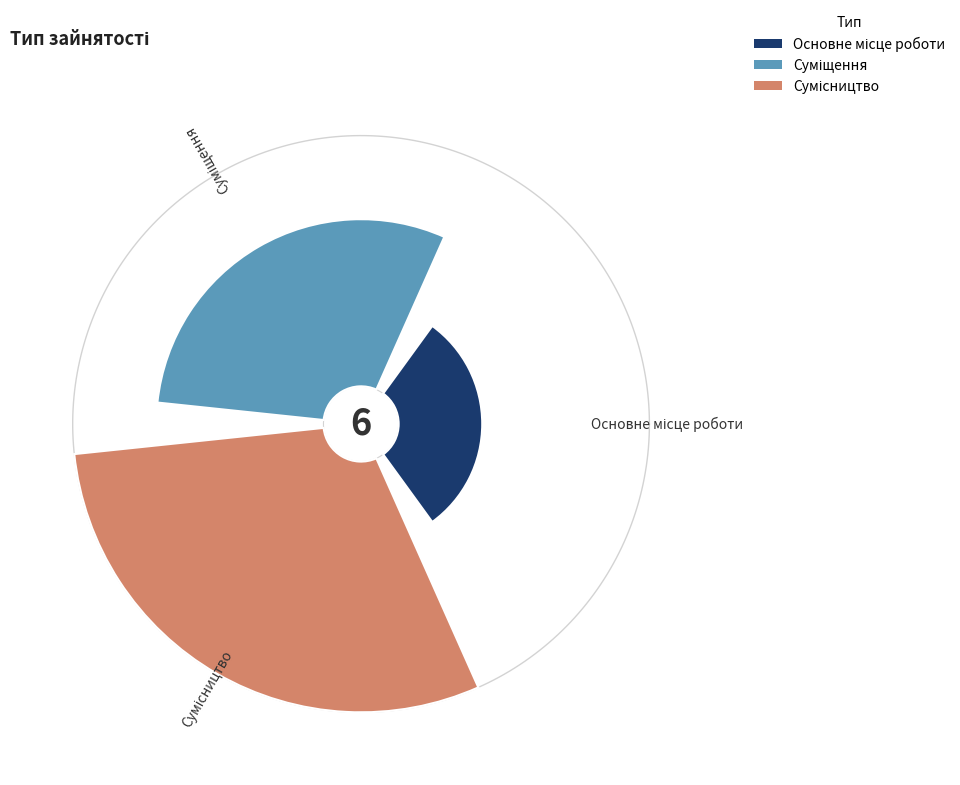

Rank the categories by value from lowest to highest.

Основне місце роботи, Суміщення, Сумісництво